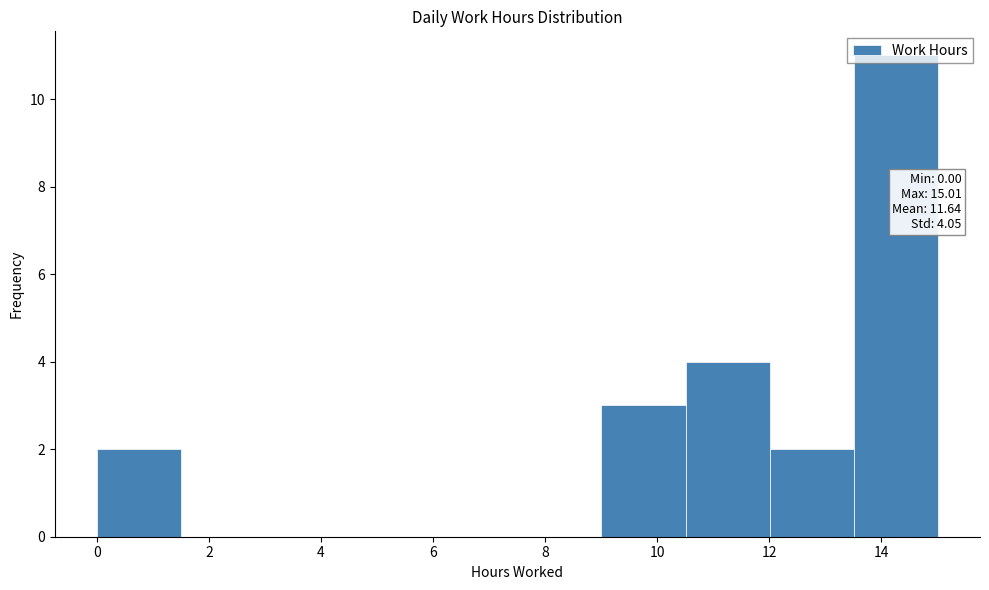

Which range on the x-axis has the tallest bar?

13.6 to 15.0